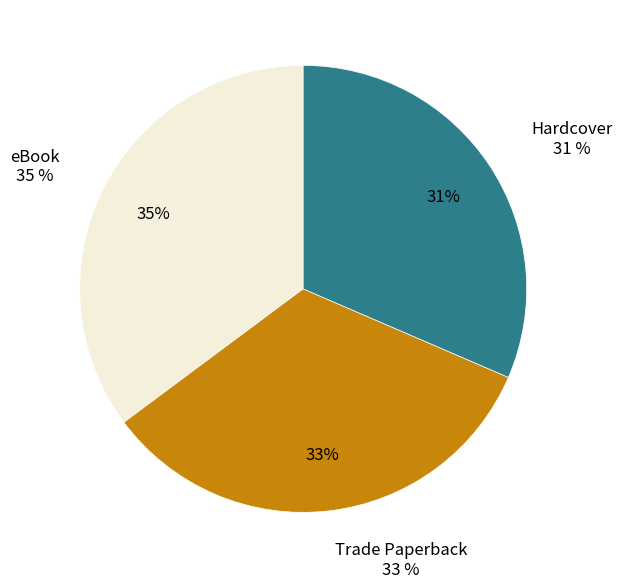

What is the total percentage of Trade Paperback and Hardcover?

64.8%